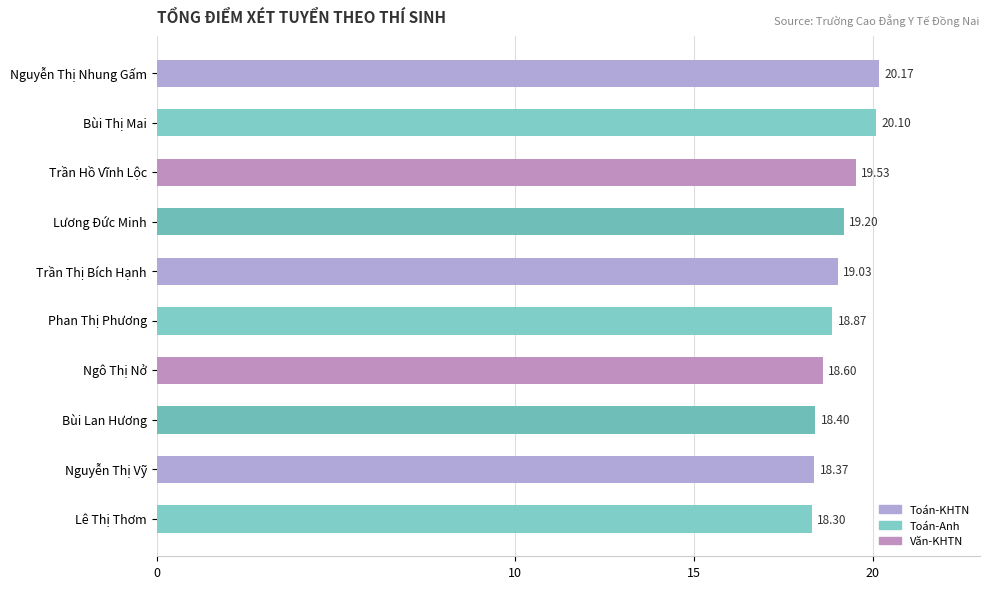

Rank the categories by value from lowest to highest.

Lê Thị Thơm, Nguyễn Thị Vỹ, Bùi Lan Hương, Ngô Thị Nở, Phan Thị Phương, Trần Thị Bích Hạnh, Lương Đức Minh, Trần Hồ Vĩnh Lộc, Bùi Thị Mai, Nguyễn Thị Nhung Gấm